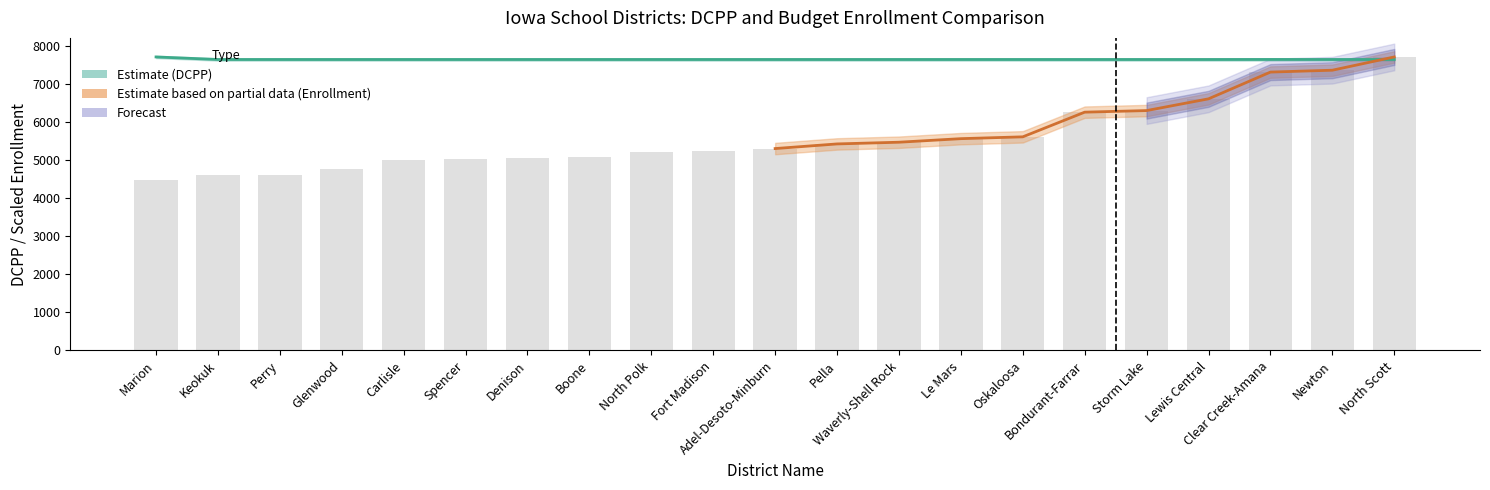

At which label is the value closest to 7668?

Clear Creek-Amana